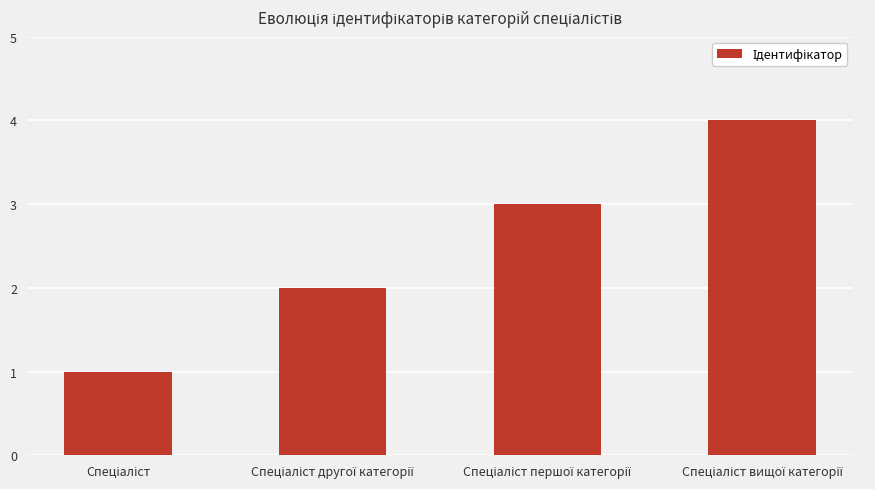

What is the maximum value shown in the chart?

4